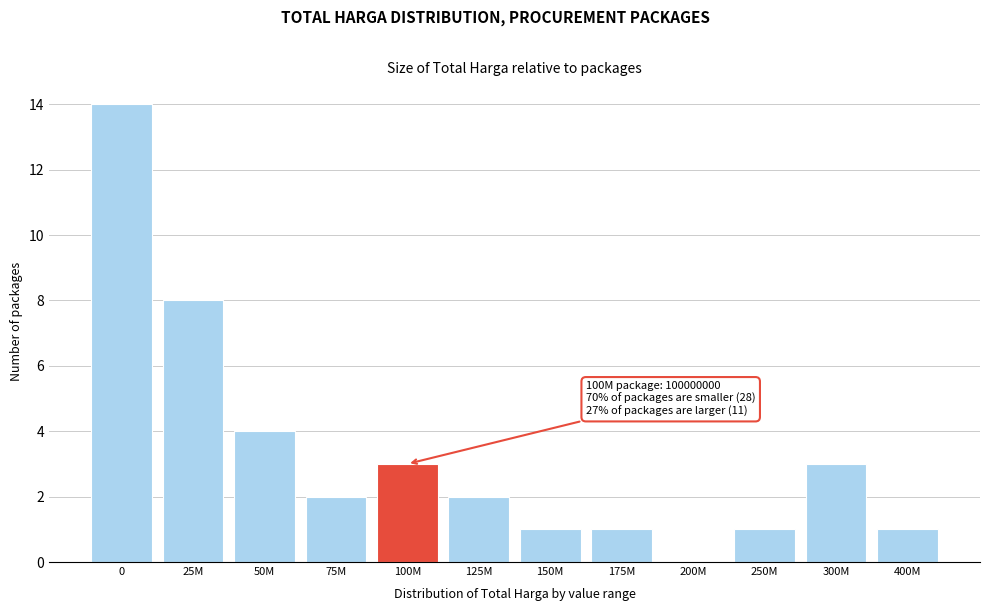

Reading left to right, what are all the values shown in this chart?

0=14	25M=8	50M=4	75M=2	100M=3	125M=2	150M=1	175M=1	200M=0	250M=1	300M=3	400M=1